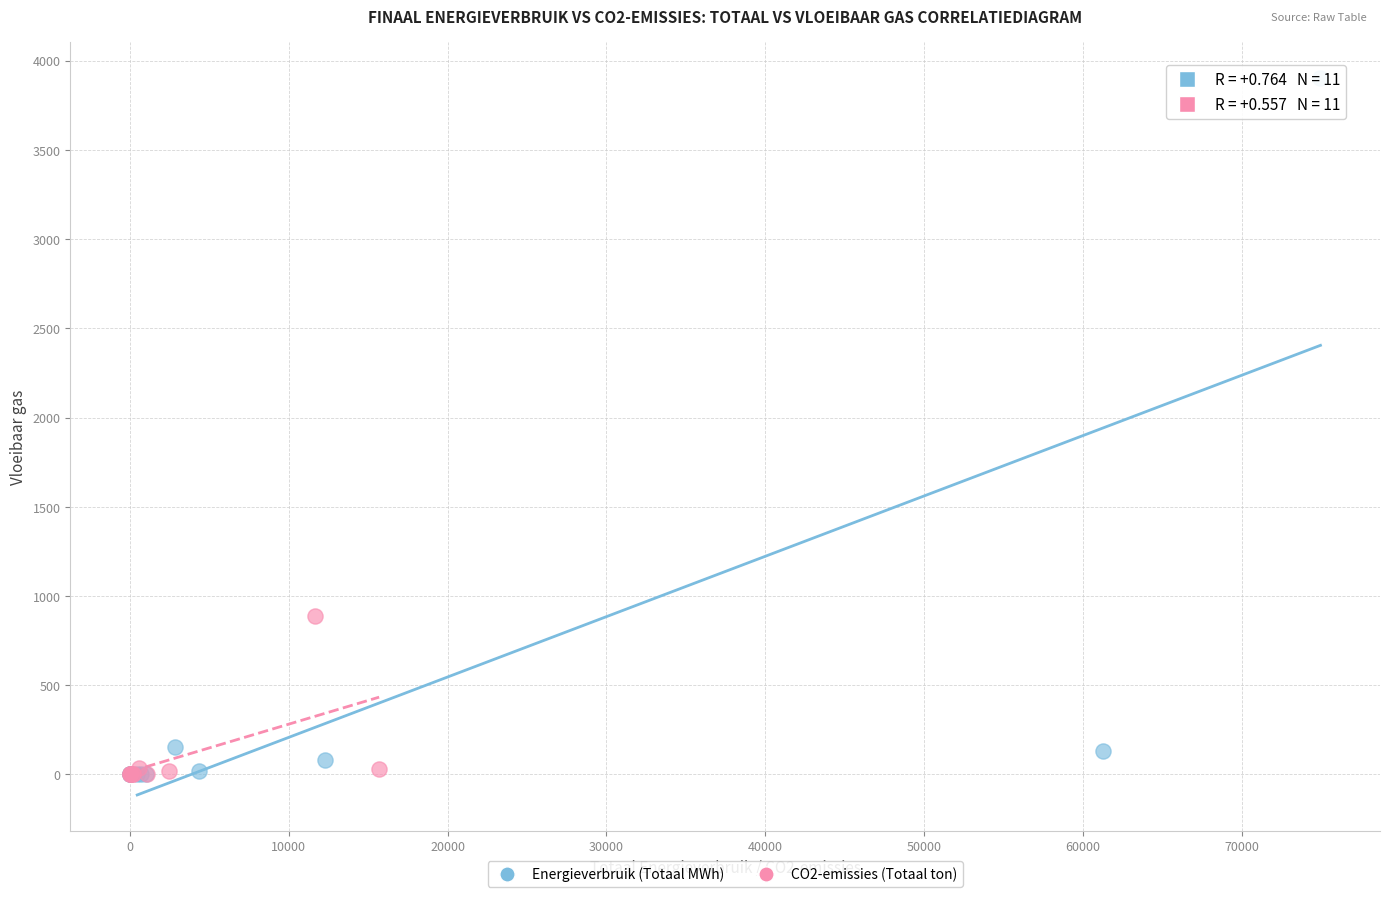

Which series reaches the maximum Y coordinate?

Energieverbruik (Totaal MWh)